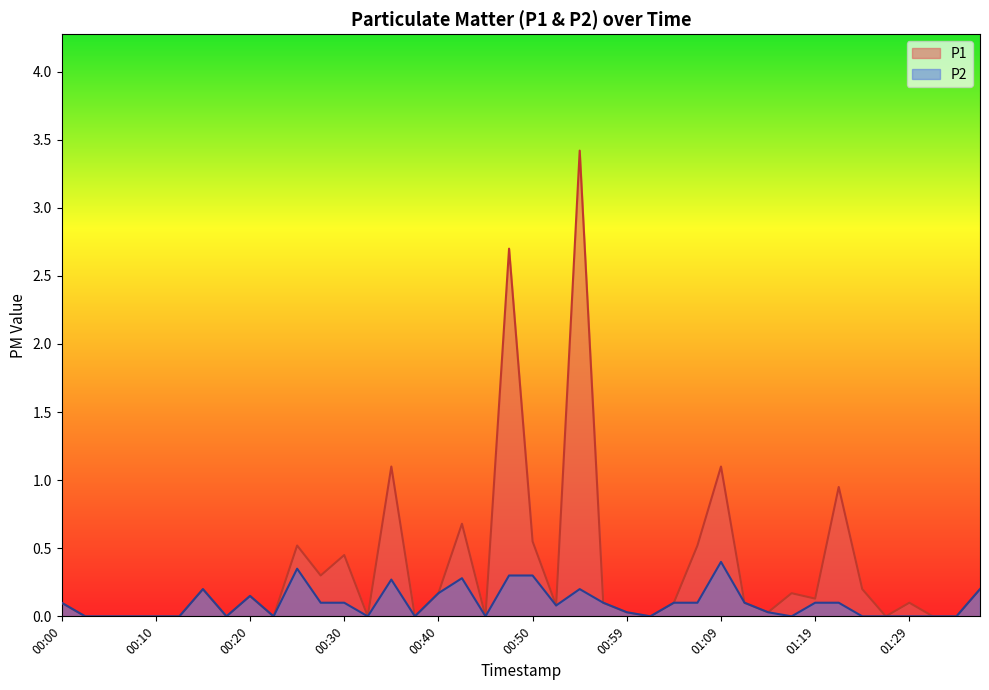

True or false: P2 and P1 intersect in this chart.

False